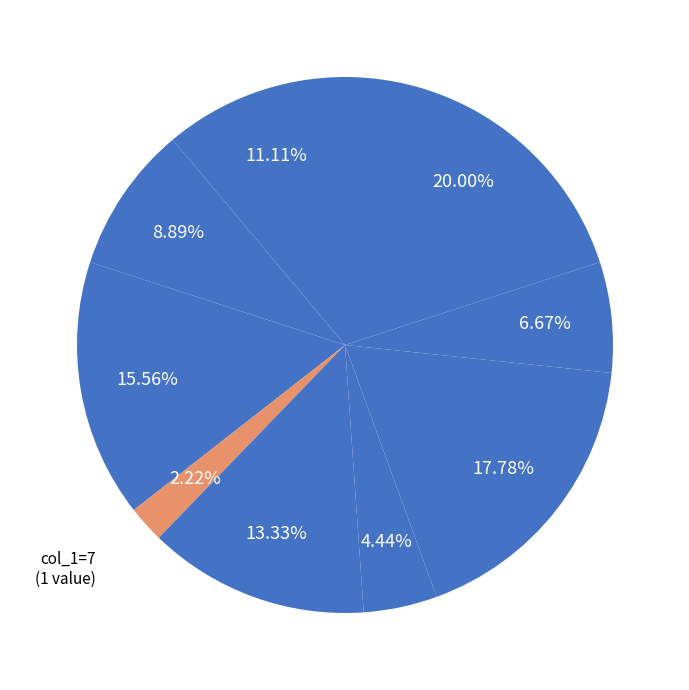

Count the number of slices in the pie.

9